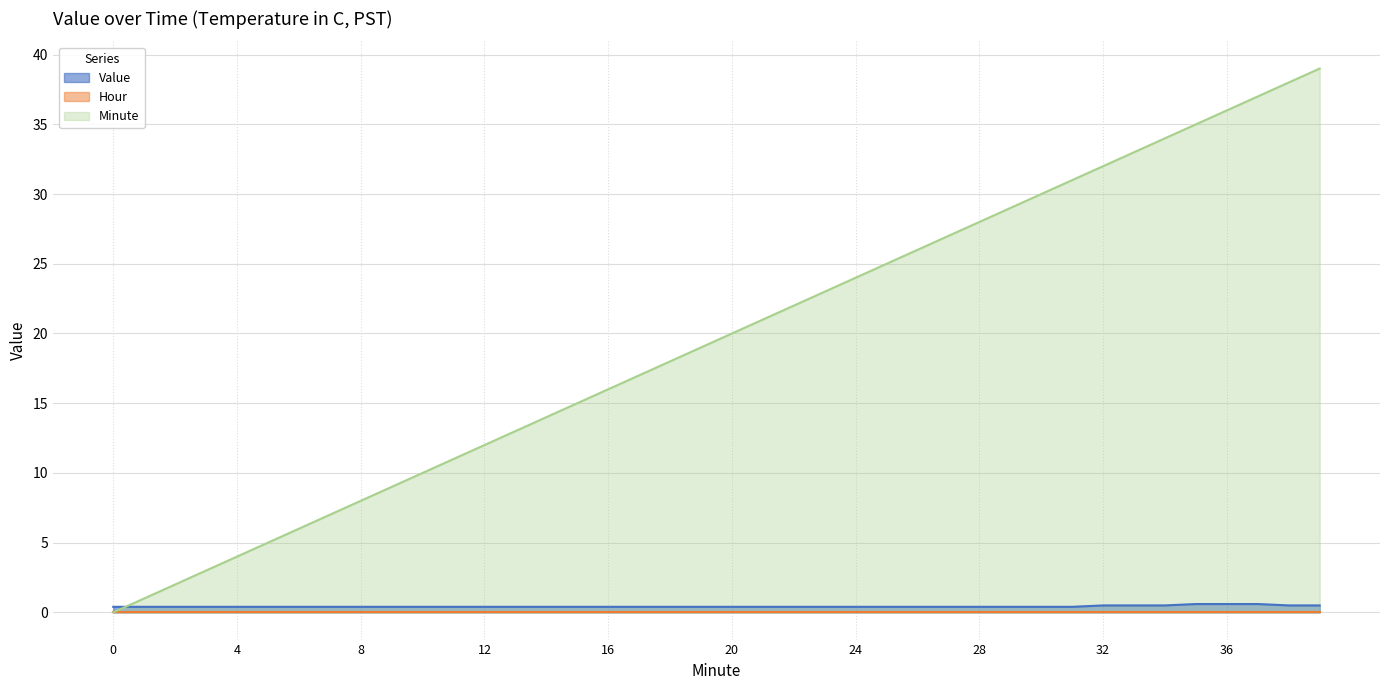

Which series has the largest range (max minus min)?

Minute